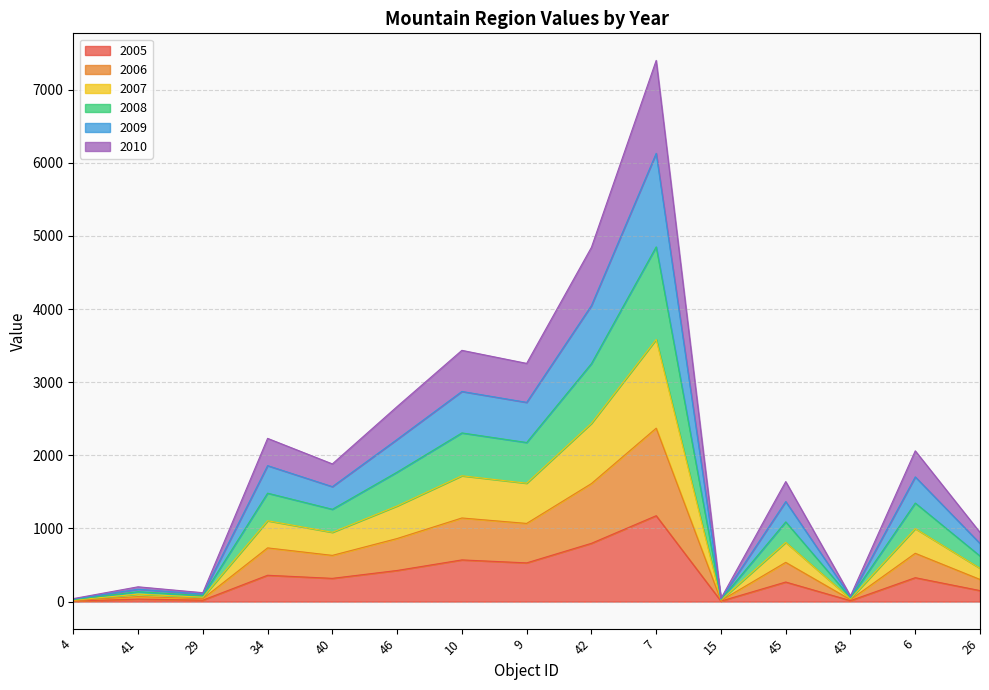

What is the spread (max minus min) of values at 41?

167.9